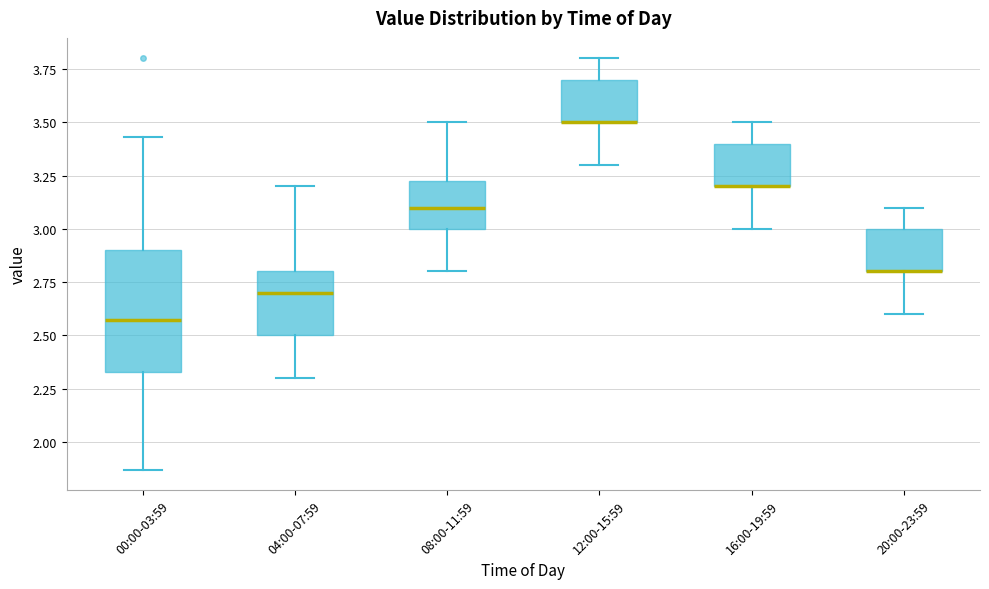

Reading left to right, read every box against the y-axis: the position of its median line, the range the box covers, and the ends of its whiskers. The values are not printed on the chart, so give them approximately, as read against the axis.

00:00-03:59: median 2.55, box 2.35 to 2.90, whiskers 1.85 to 3.45
04:00-07:59: median 2.70, box 2.50 to 2.80, whiskers 2.30 to 3.20
08:00-11:59: median 3.10, box 3.00 to 3.25, whiskers 2.80 to 3.50
12:00-15:59: median 3.50 (drawn on the box's lower edge), box 3.50 to 3.70, whiskers 3.30 to 3.80
16:00-19:59: median 3.20 (drawn on the box's lower edge), box 3.20 to 3.40, whiskers 3.00 to 3.50
20:00-23:59: median 2.80 (drawn on the box's lower edge), box 2.80 to 3.00, whiskers 2.60 to 3.10